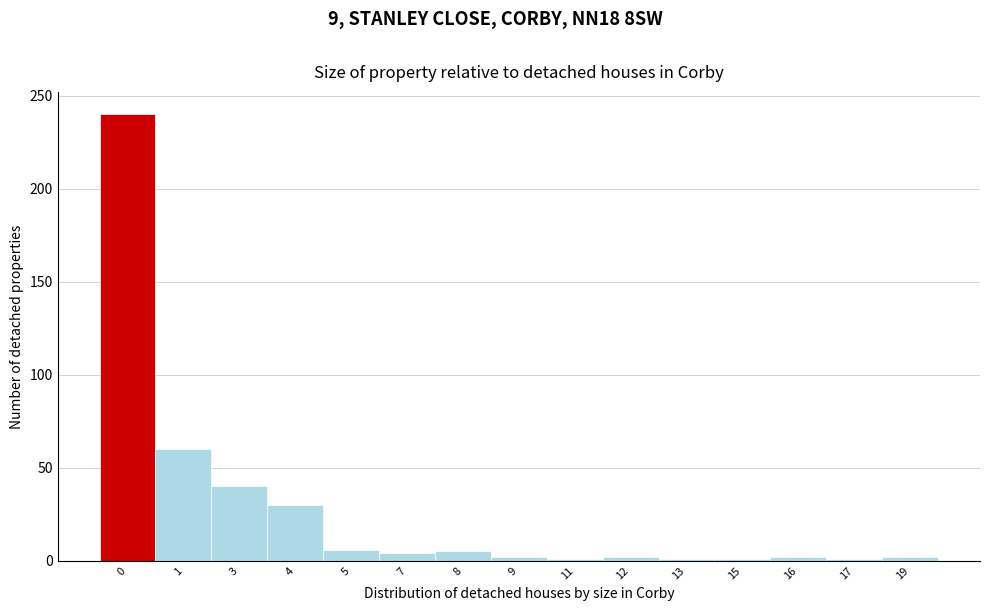

What is the sum of all values?

397